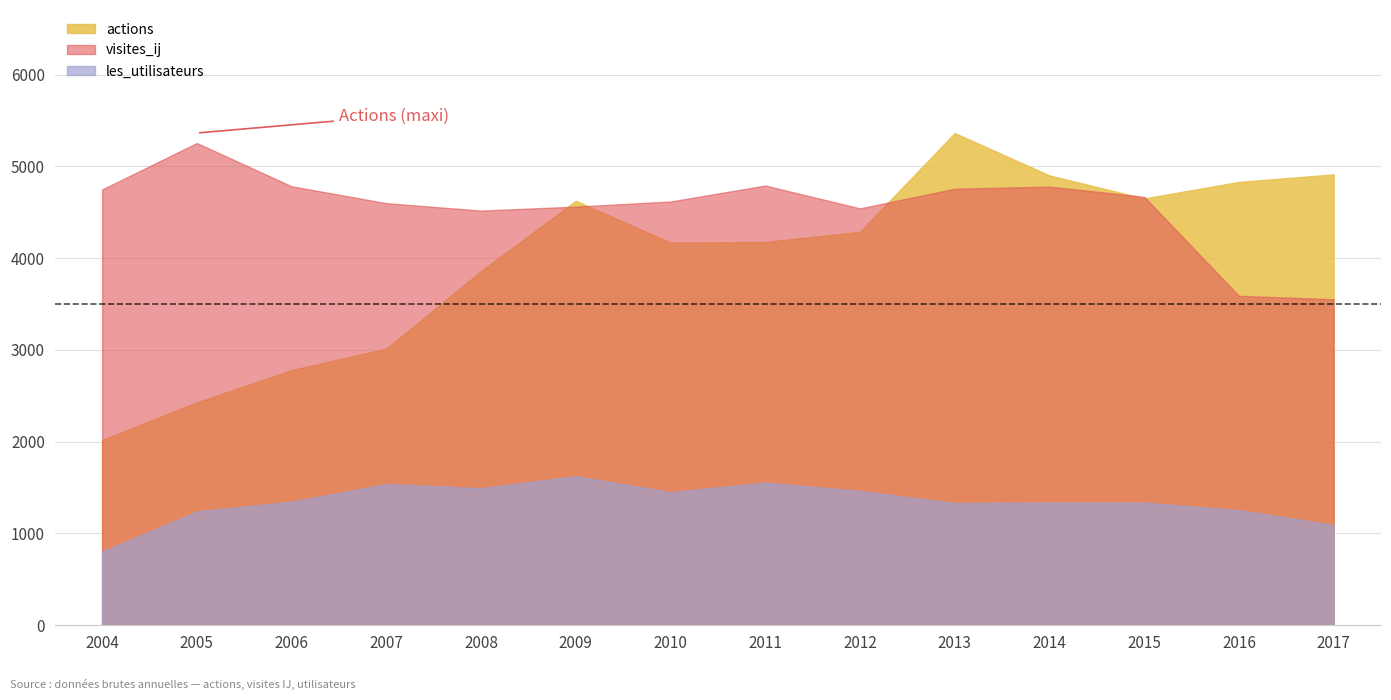

Is it true that les_utilisateurs equals 1346 at 2006?

True